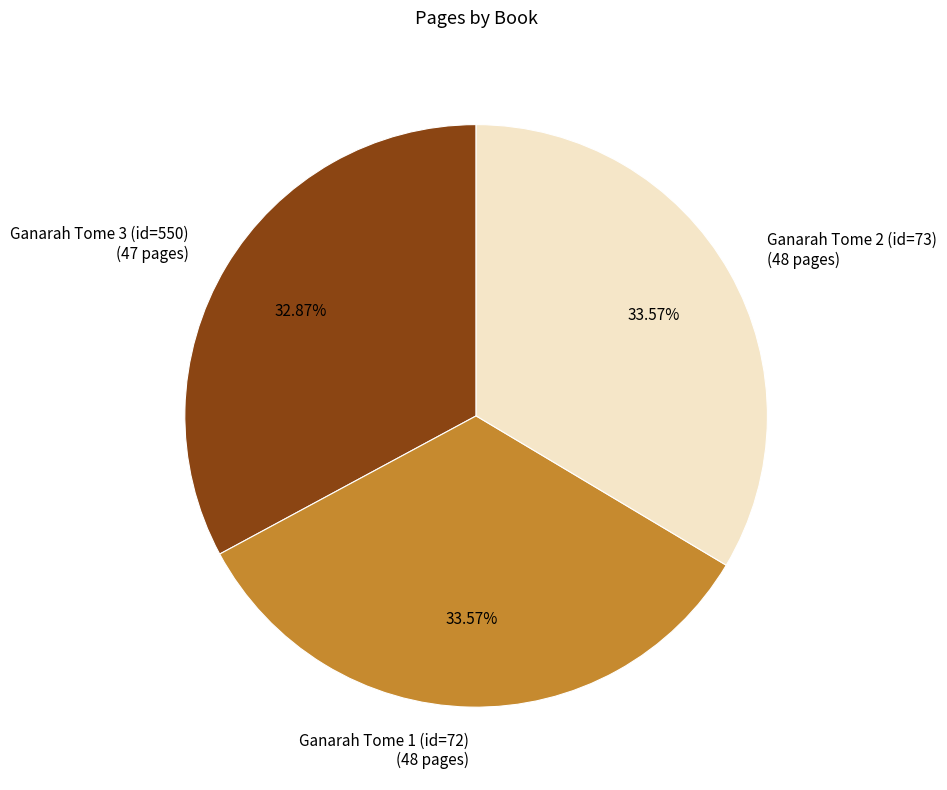

To the nearest percent, what percentage of the pie is Ganarah Tome 2 (id=73)?

34%